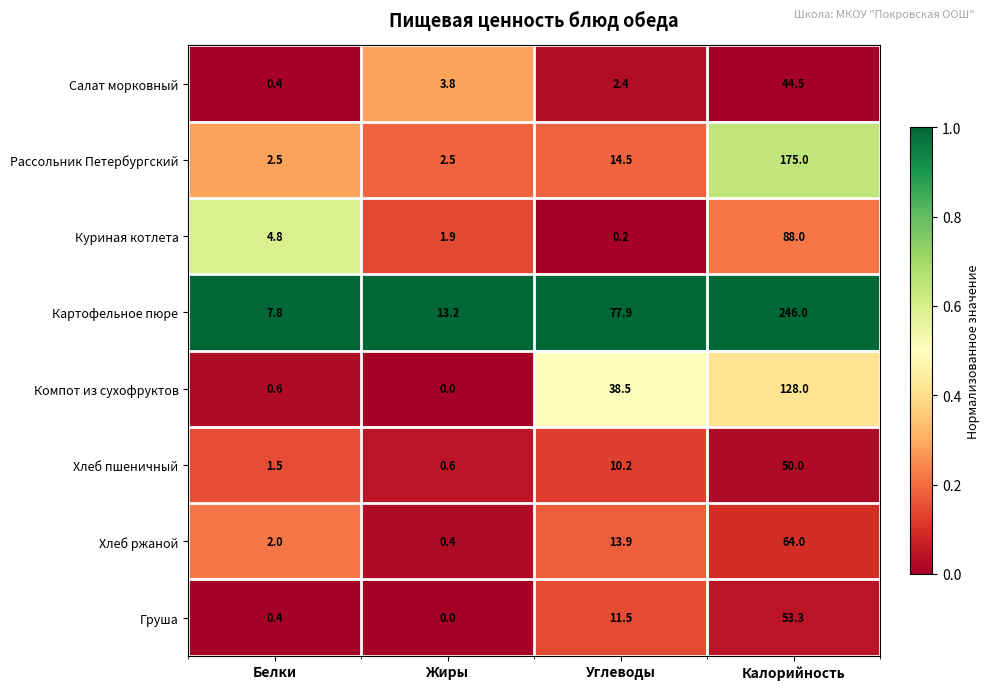

What is the average value of the Рассольник Петербургский series?

48.6